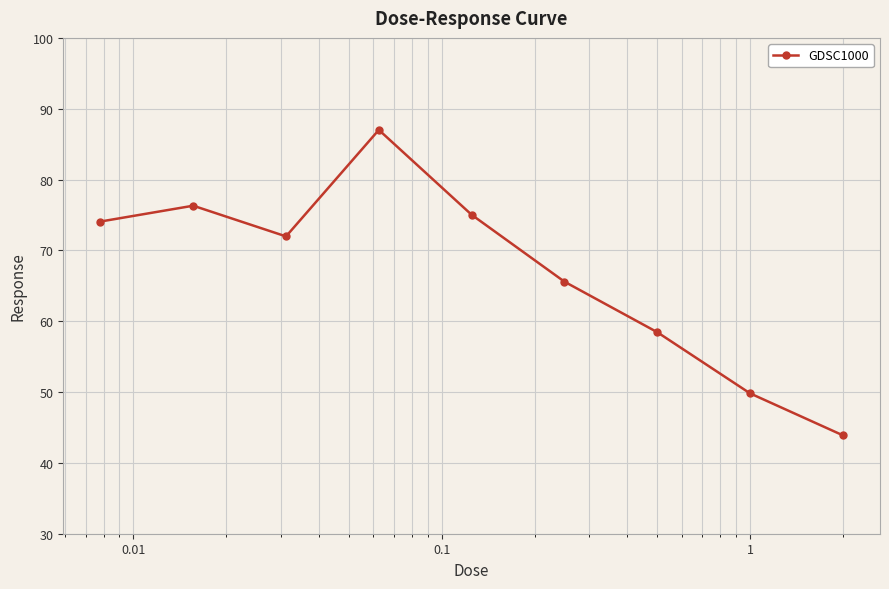

What is the greatest value displayed?

87.0